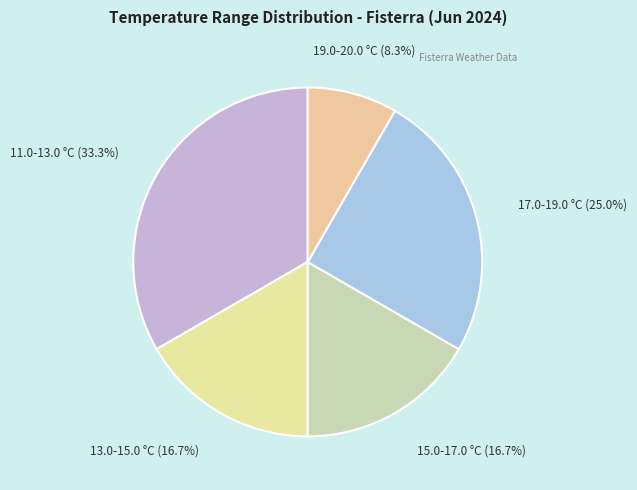

Does 19.0-20.0 °C (8.3%) account for over 50% of the chart?

No